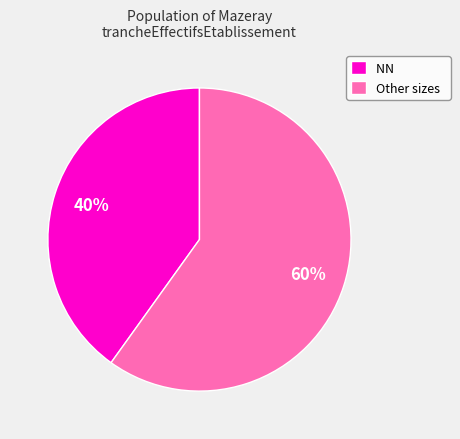

The Other sizes slice represents 60% of the pie. True or false?

True